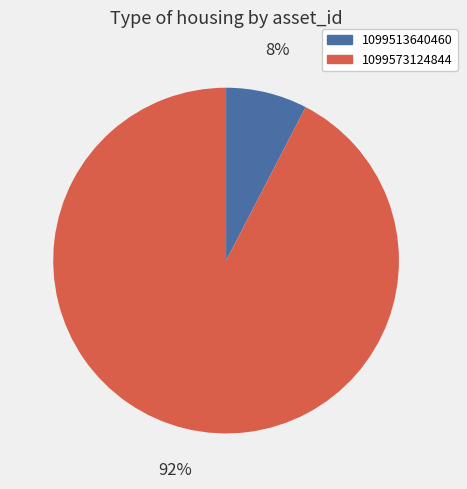

Which category has the smallest portion of the pie?

1099513640460